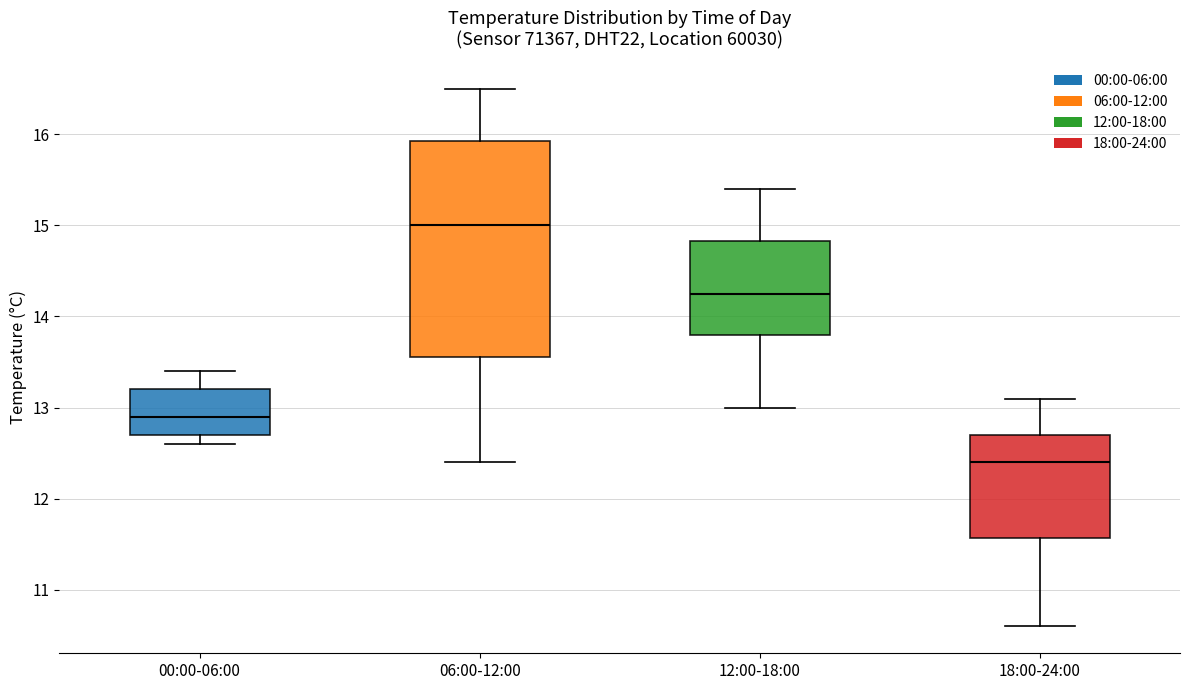

Comparing the boxes themselves (not the whiskers), which one is the tallest?

06:00-12:00